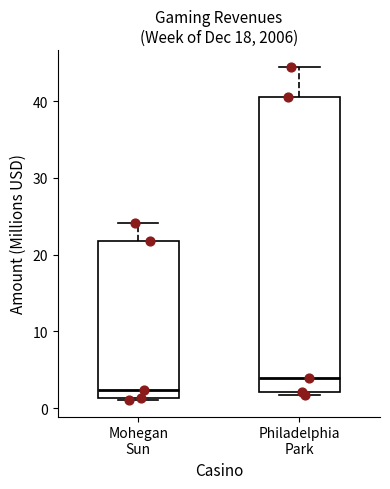

Which box is the tallest, from its lower edge to its upper edge?

Philadelphia Park